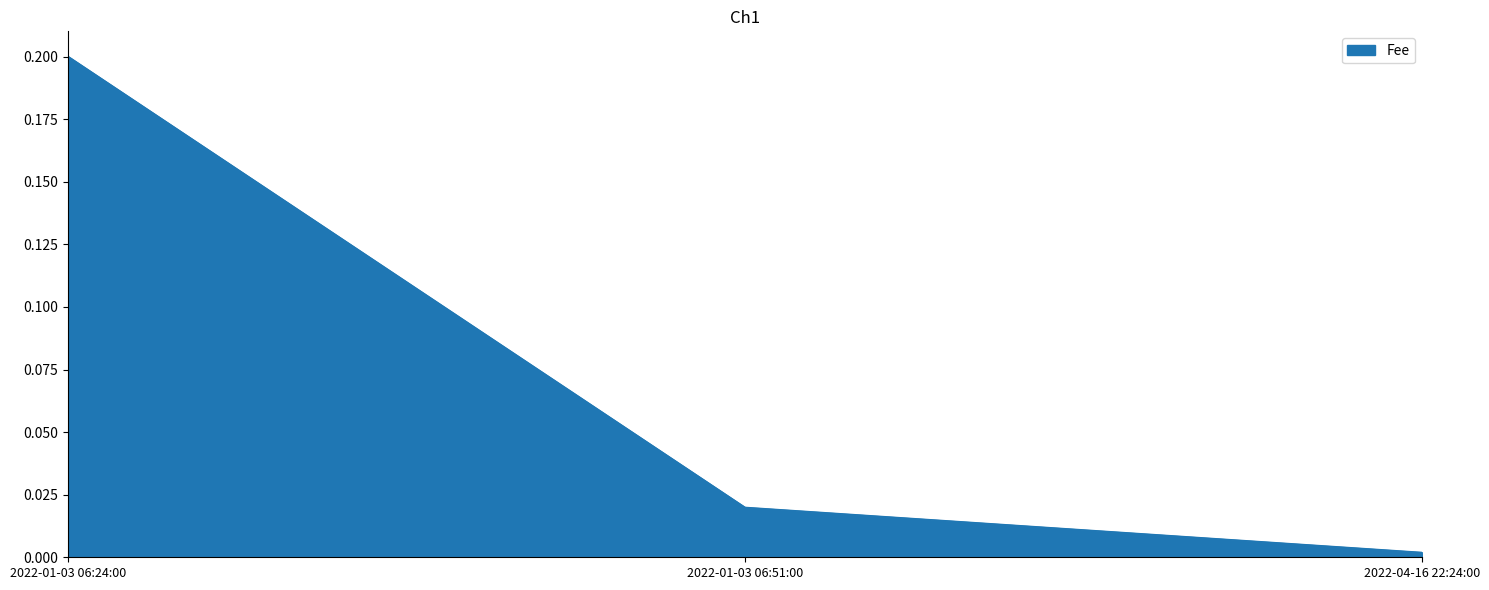

At which category does the chart reach its minimum across all series?

2022-04-16 22:24:00